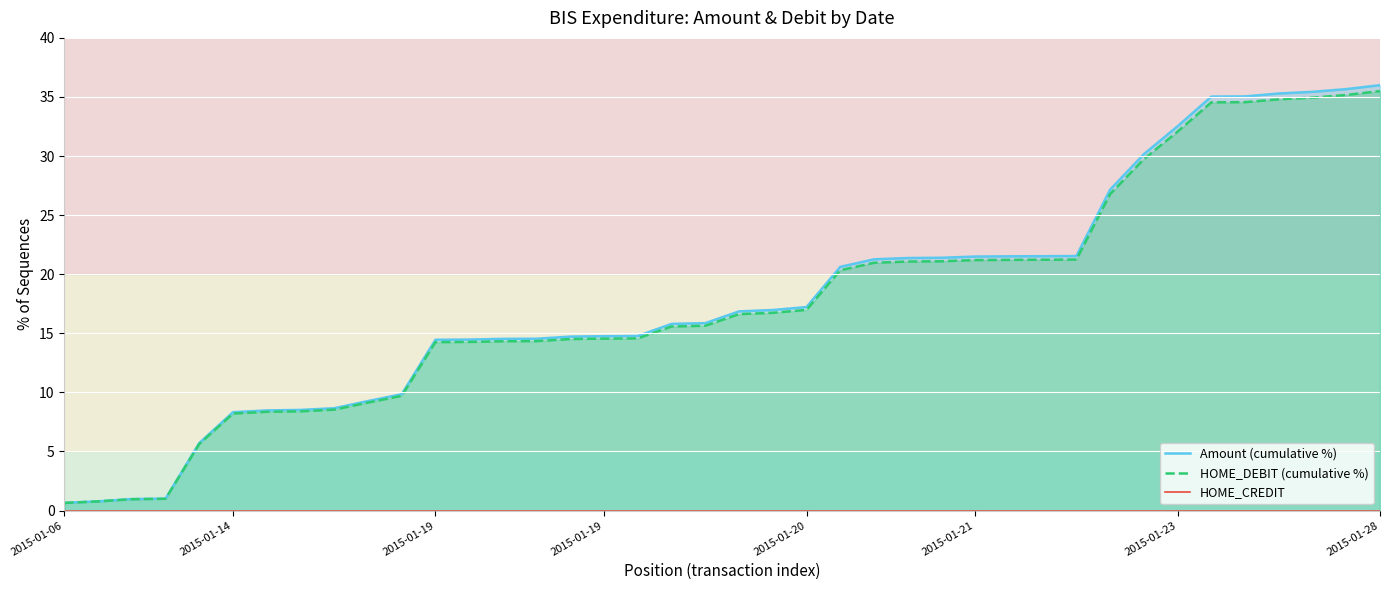

At how many categories does at least one series exceed 8?

35